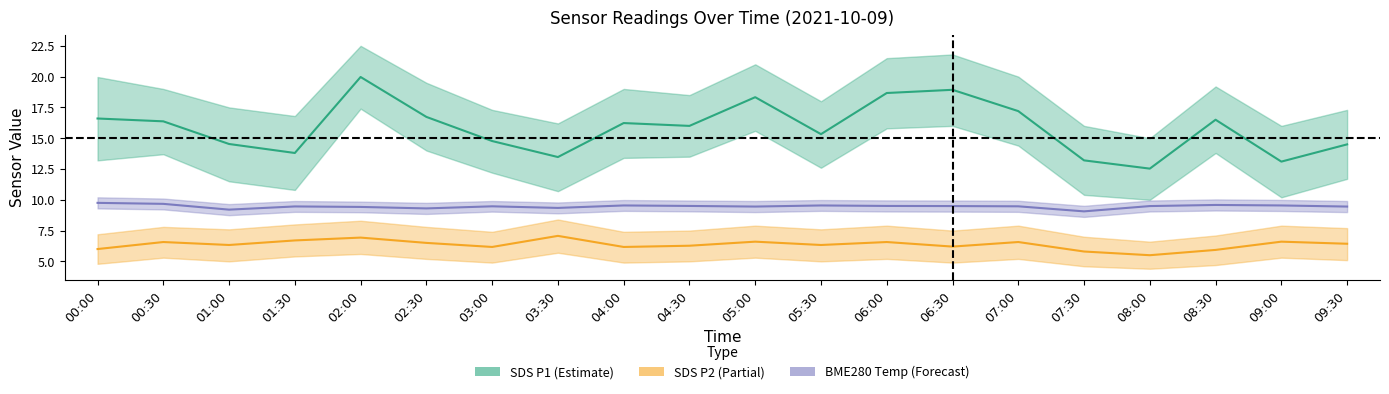

How many lines are shown in the chart?

3